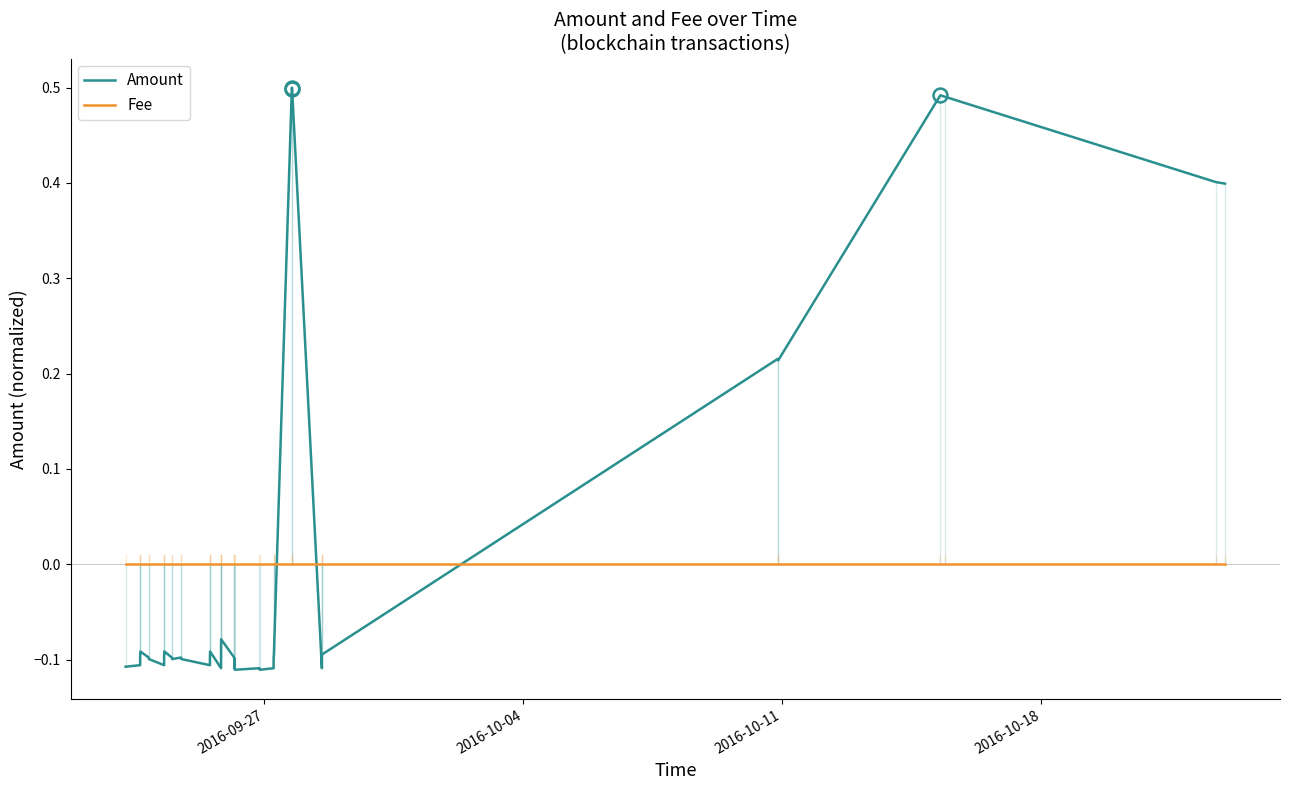

True or false: Amount has more than 2 points higher than both neighbors.

True